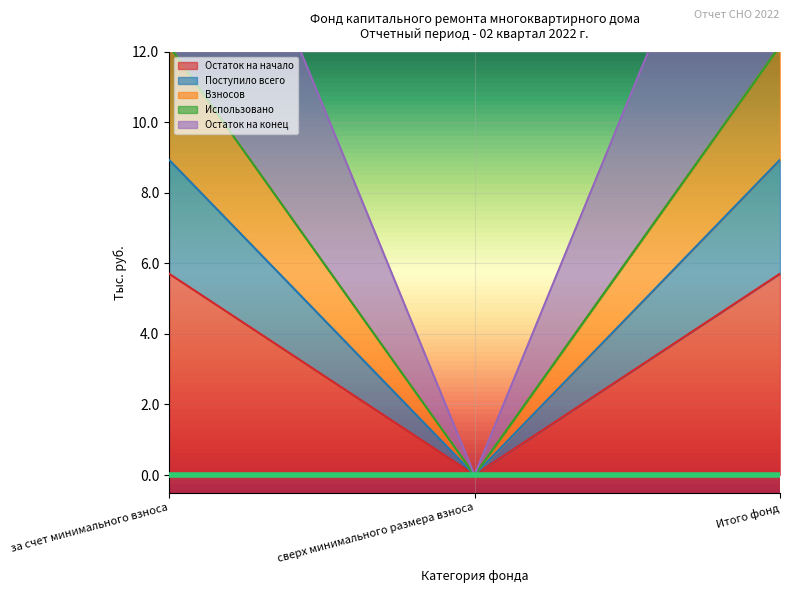

At which label does Поступило всего reach its peak?

за счет минимального взноса